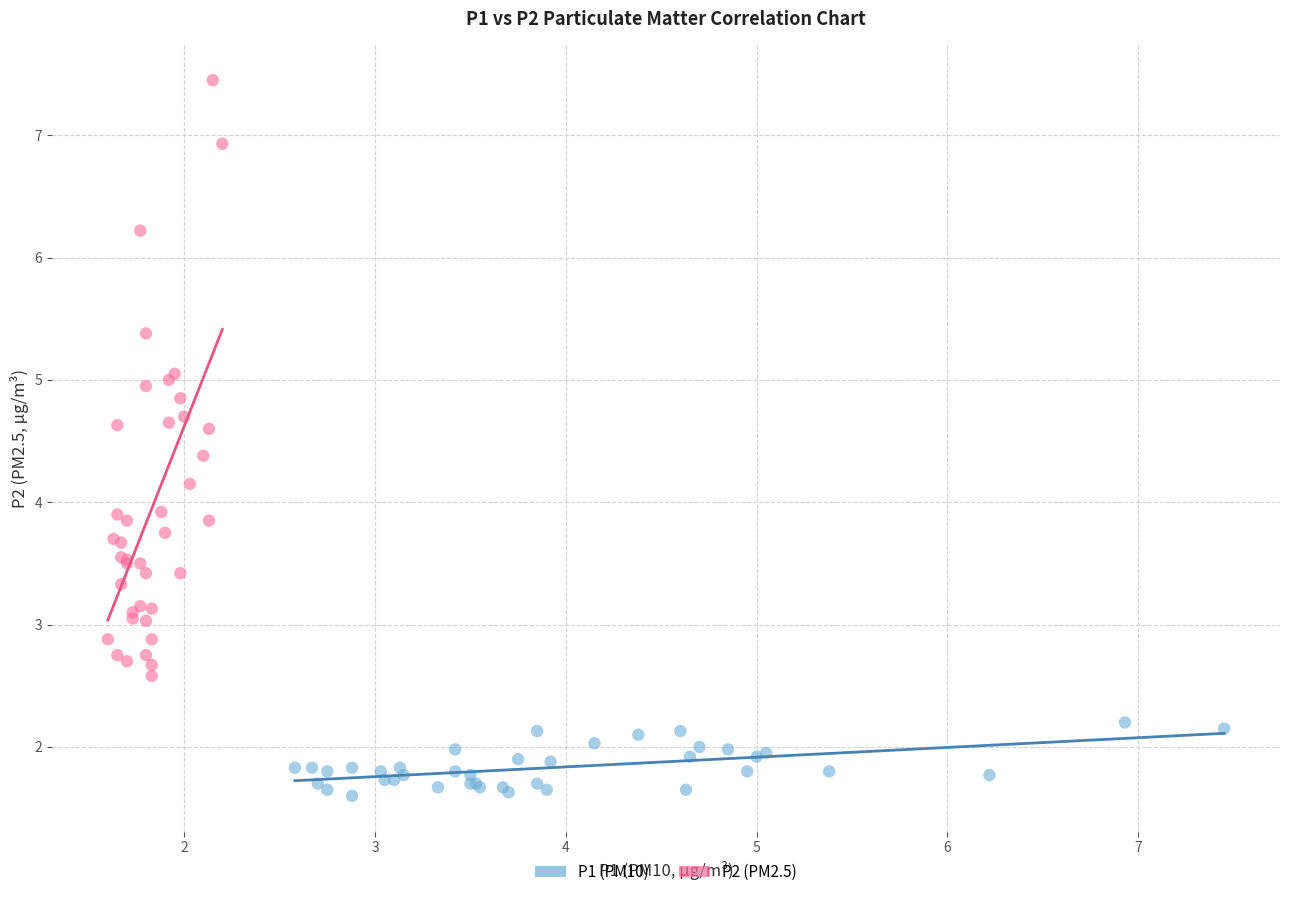

Which series has the largest Y range (max minus min)?

P2 (PM2.5)